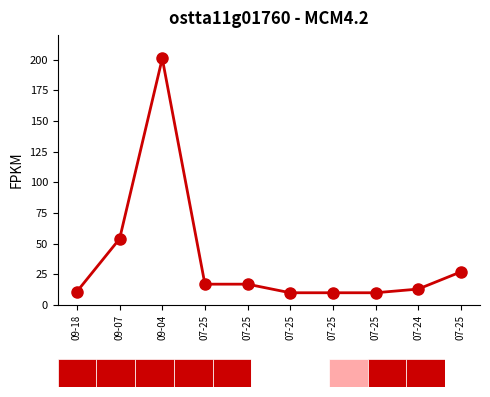

Rank the categories by value from lowest to highest.

07-25, 07-25, 07-25, 09-18, 07-24, 07-25, 07-25, 07-25, 09-07, 09-04